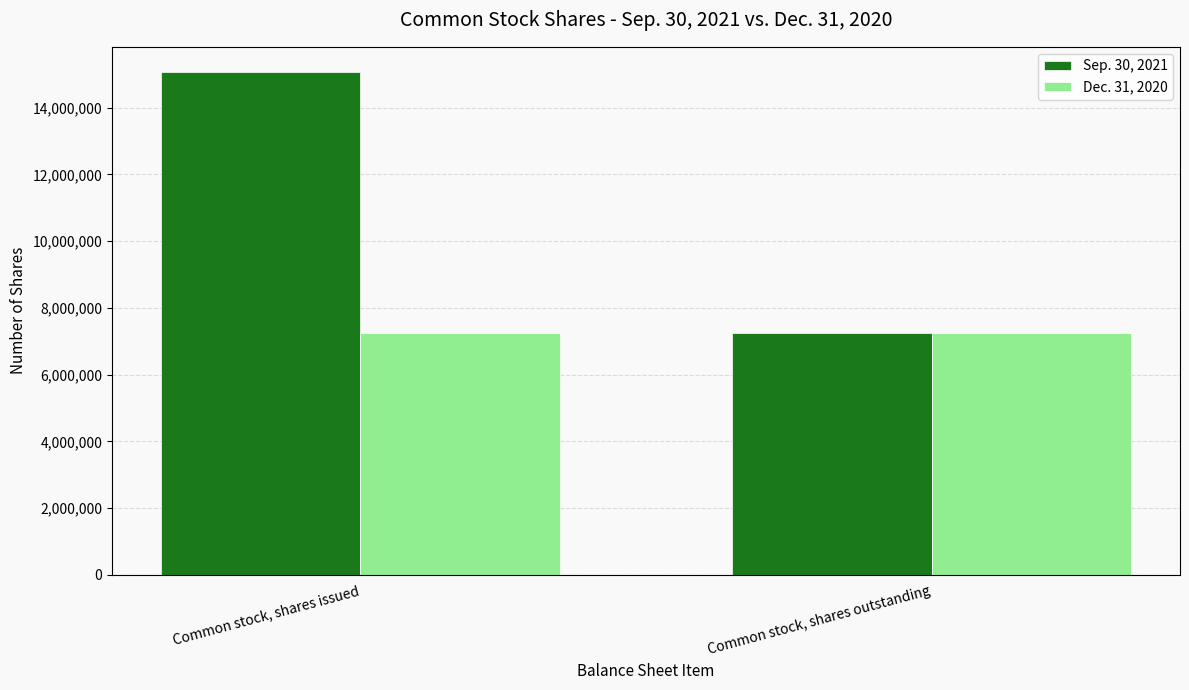

Which series changed the most between Common stock, shares issued and Common stock, shares outstanding?

Sep. 30, 2021